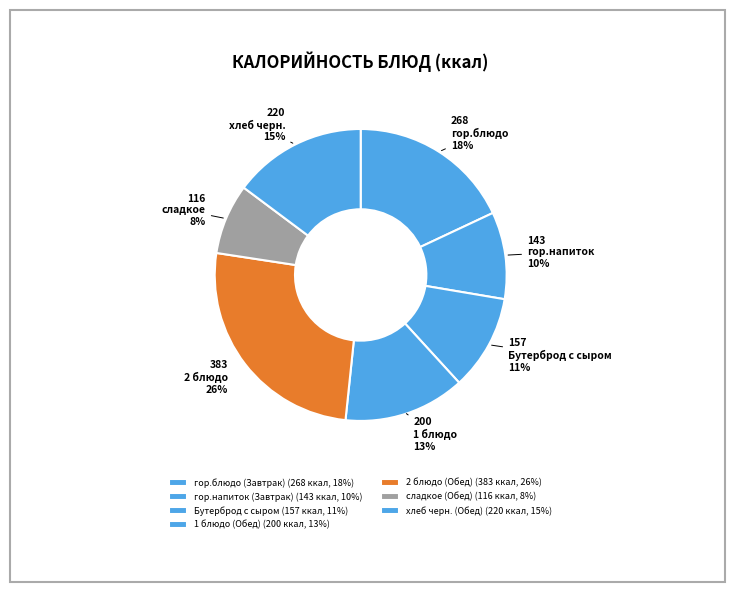

True or false: 2 блюдо (Обед) accounts for 13% of the total.

False